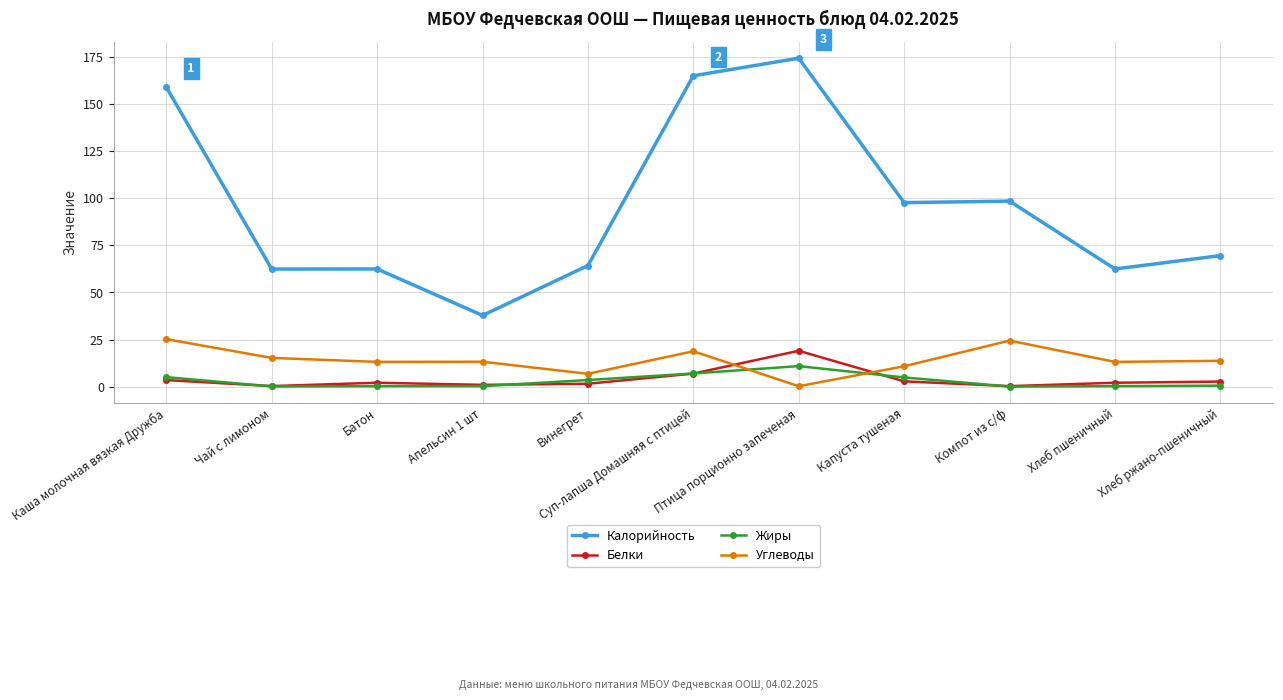

True or false: Калорийность and Углеводы cross at least once.

False